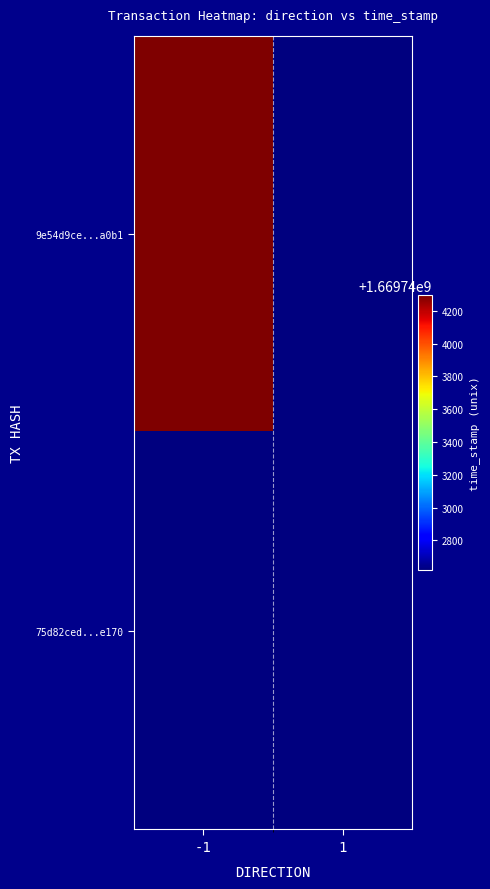

Reading right to left, extract all data points from this chart.

9e54d9ce...a0b1: 1=1669742621	-1=1669744294
75d82ced...e170: 1=1669742621	-1=1669742621